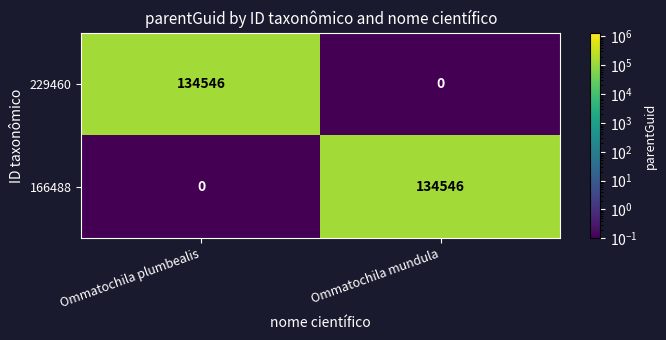

Read the 229460 value at Ommatochila plumbealis, to the nearest 10.

134550